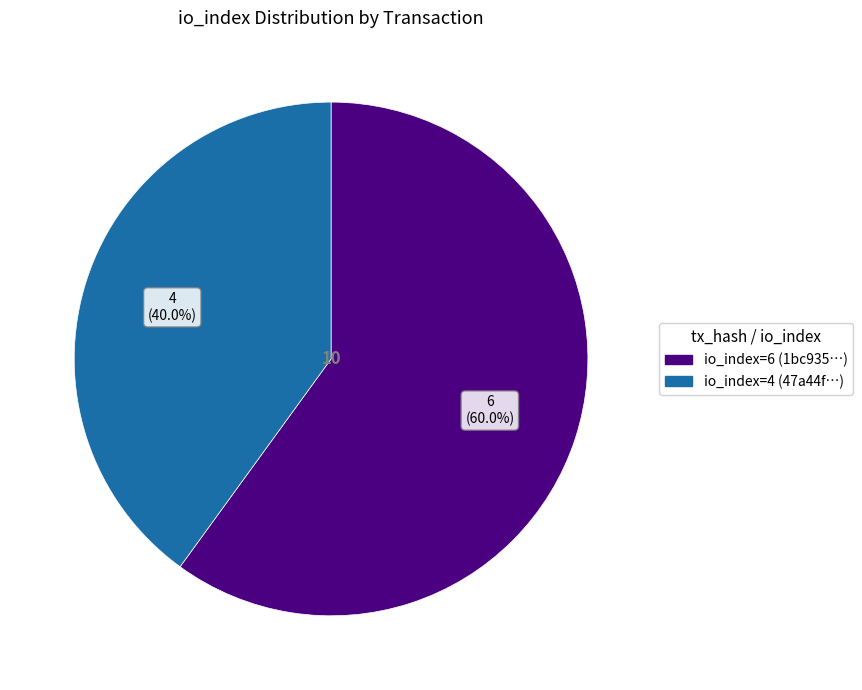

Does any single category account for the majority?

Yes